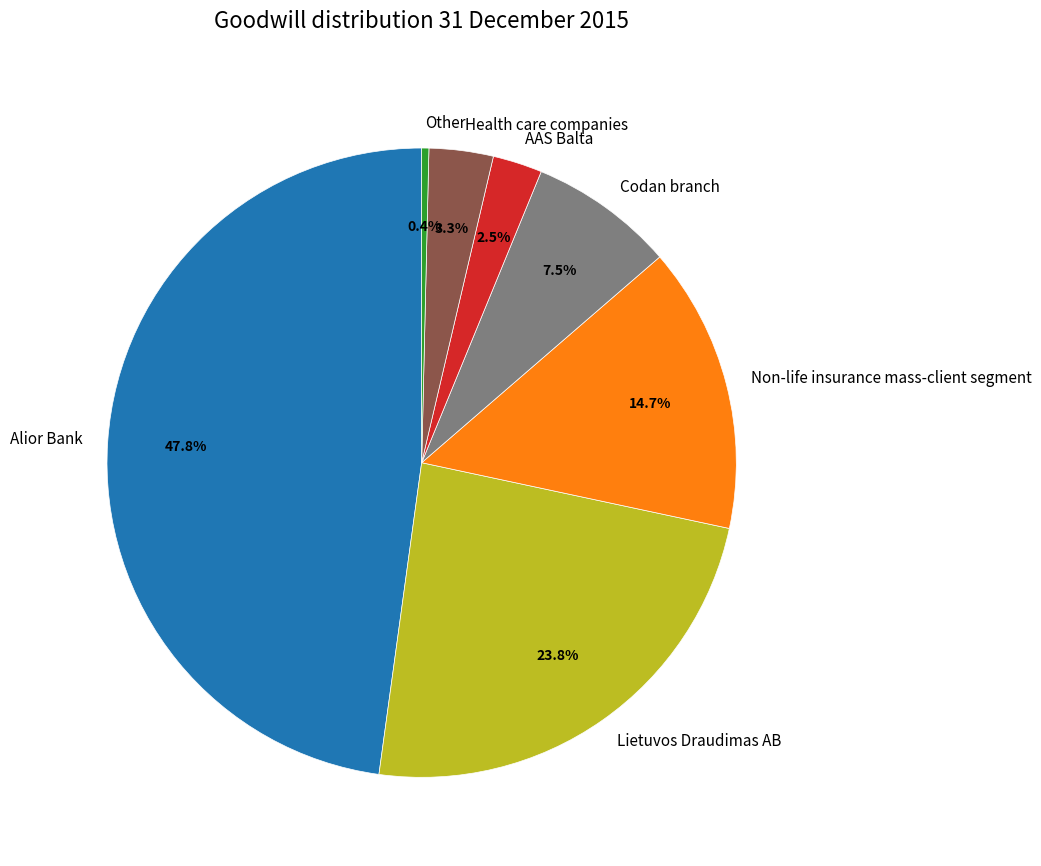

Is the sum of Health care companies and Lietuvos Draudimas AB greater than half?

No